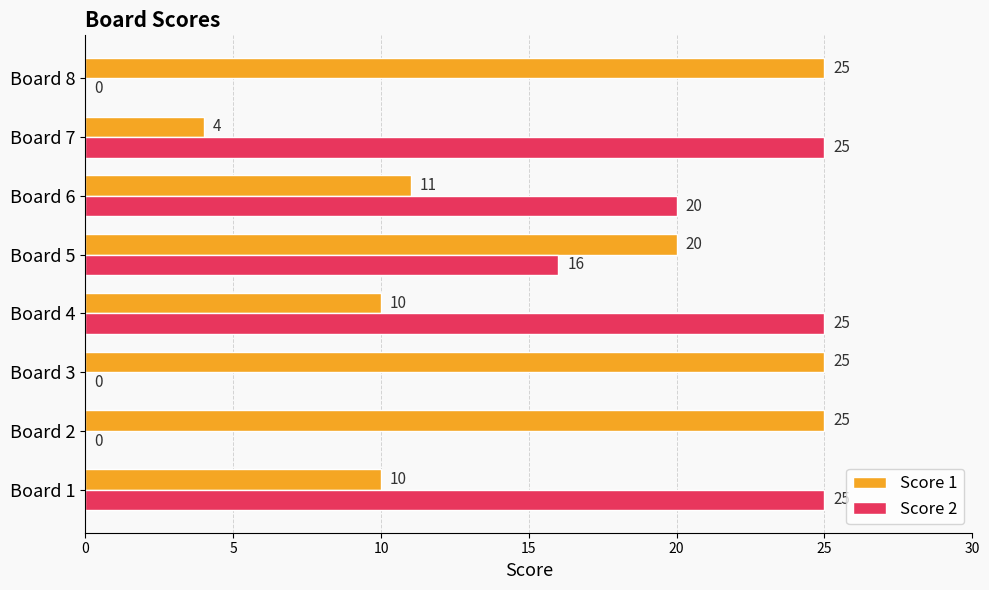

Count the number of categories in the chart.

8